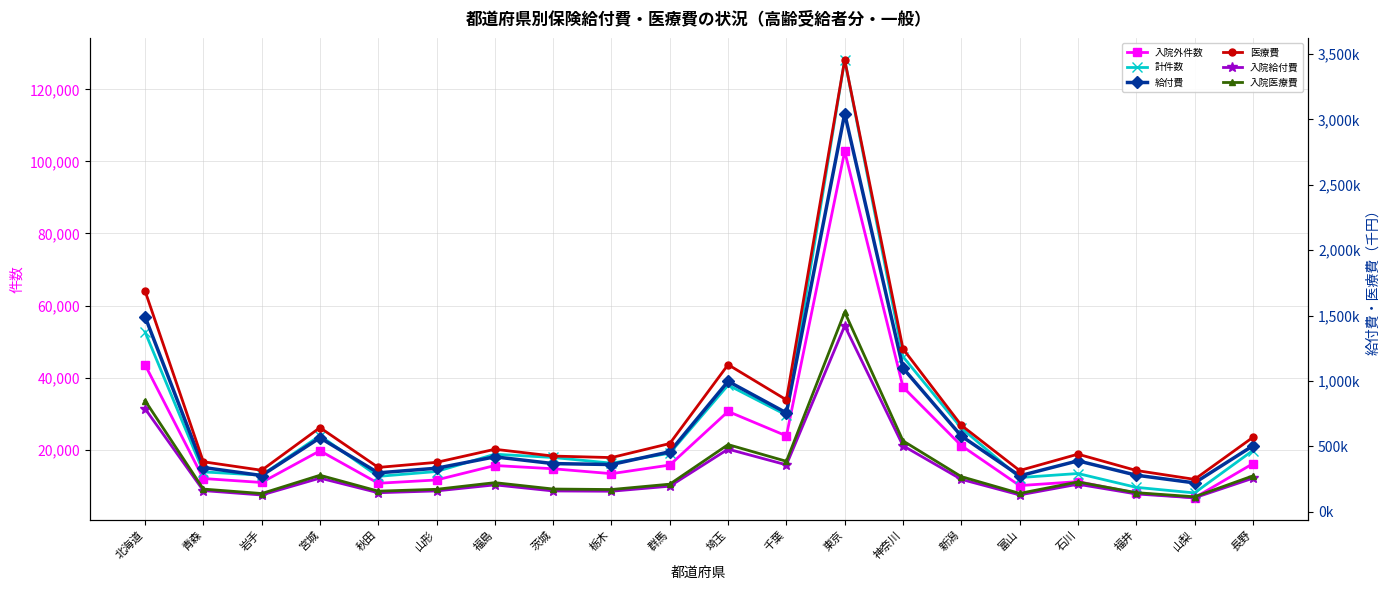

Where is the first local maximum for 入院外件数?

宮城